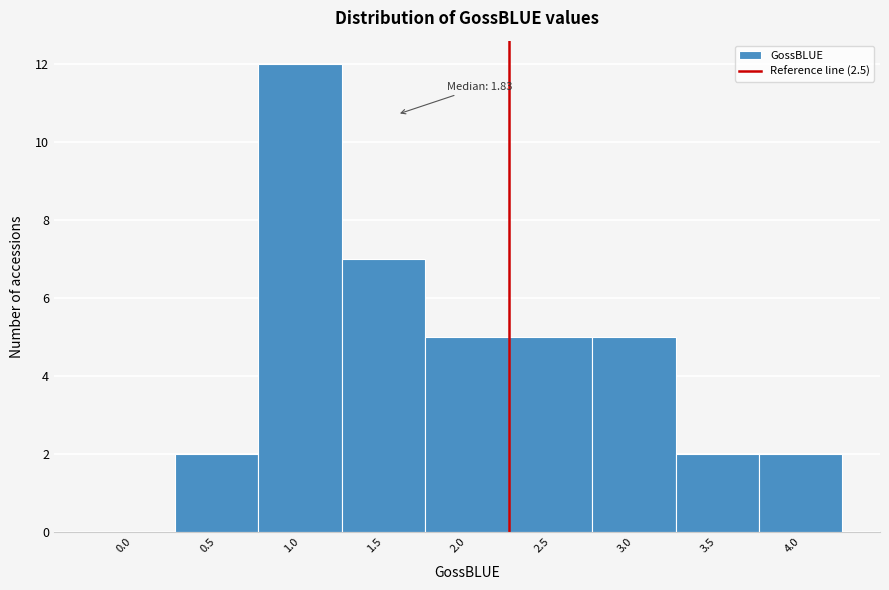

Reading left to right, what are all the values shown in this chart?

0.0=0	0.5=2	1.0=12	1.5=7	2.0=5	2.5=5	3.0=5	3.5=2	4.0=2